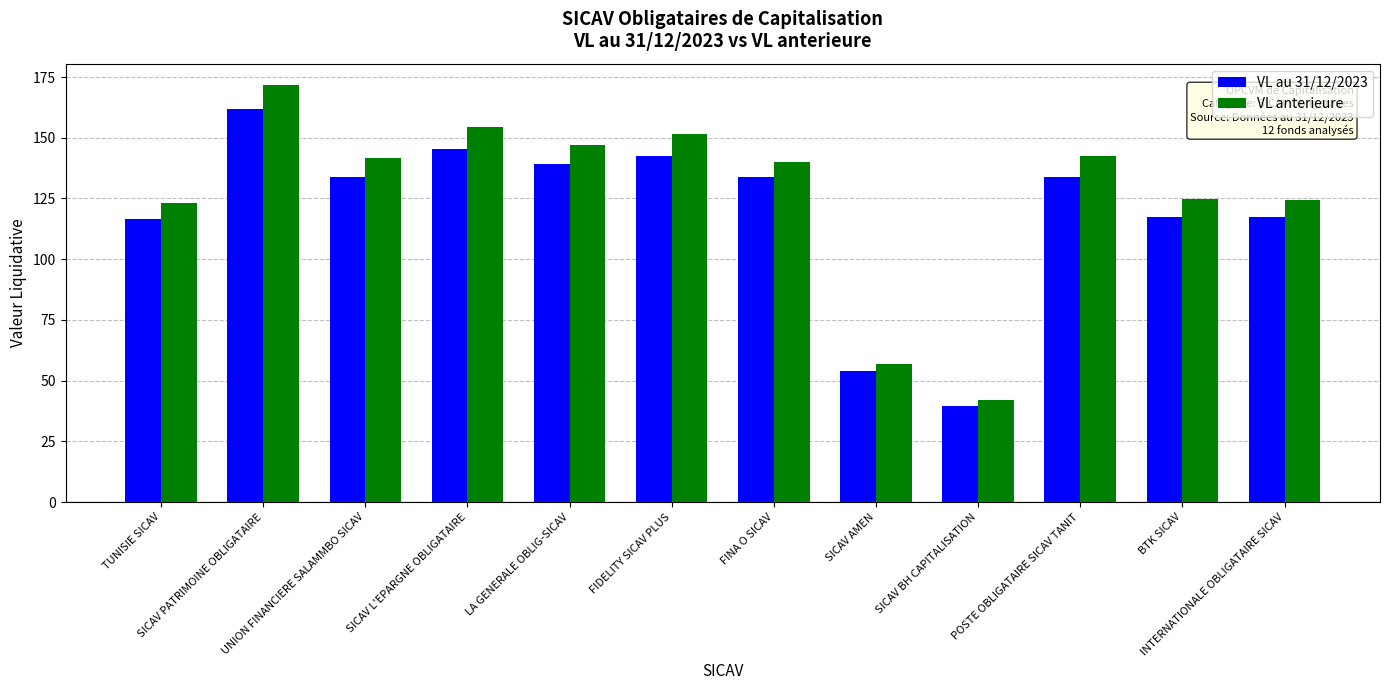

What is the label of the 7th bar from the left?

FINA O SICAV